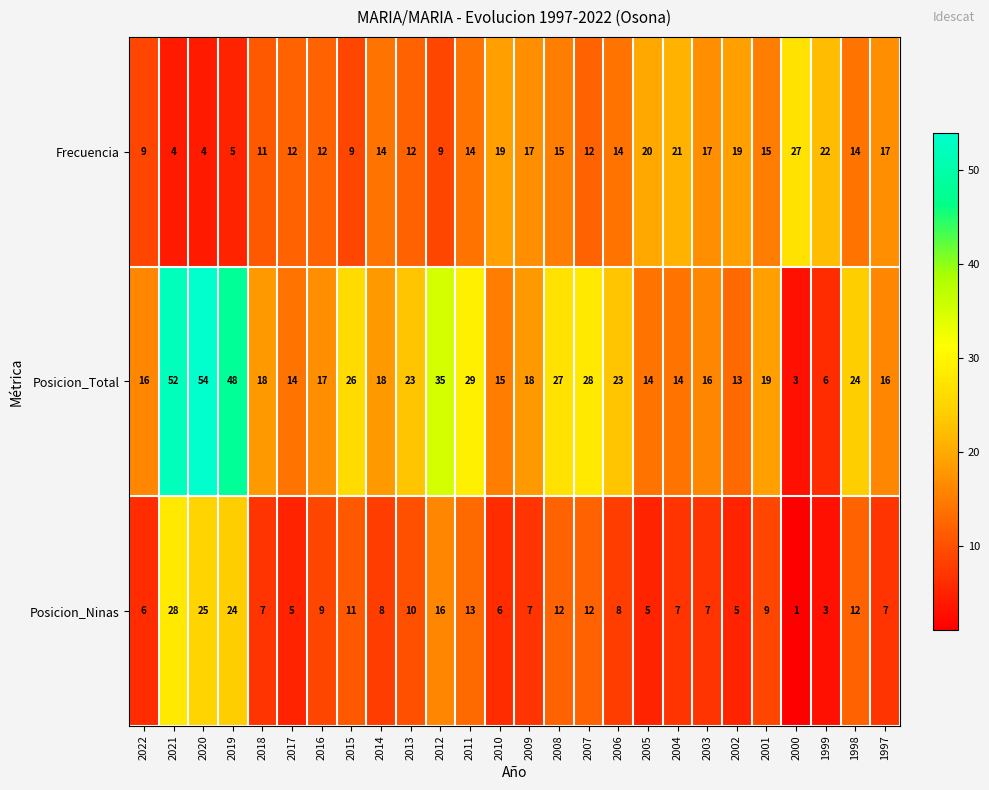

What is the average value of the Frecuencia series?

14